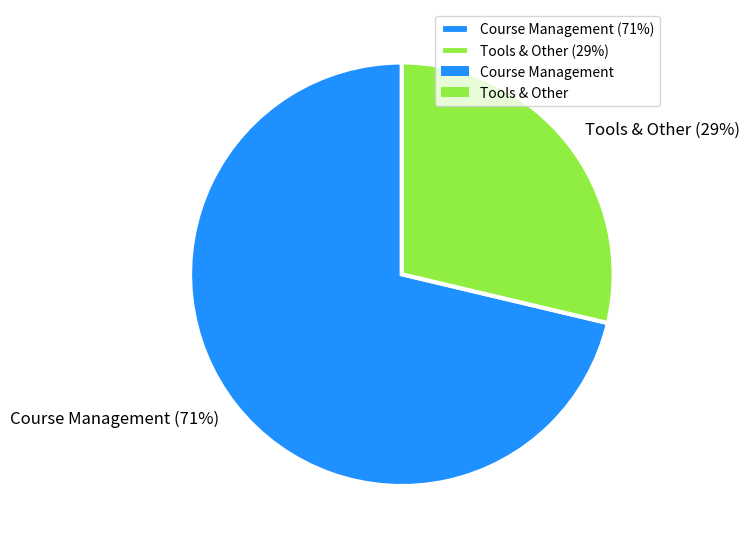

What is the largest slice in the pie chart?

Course Management